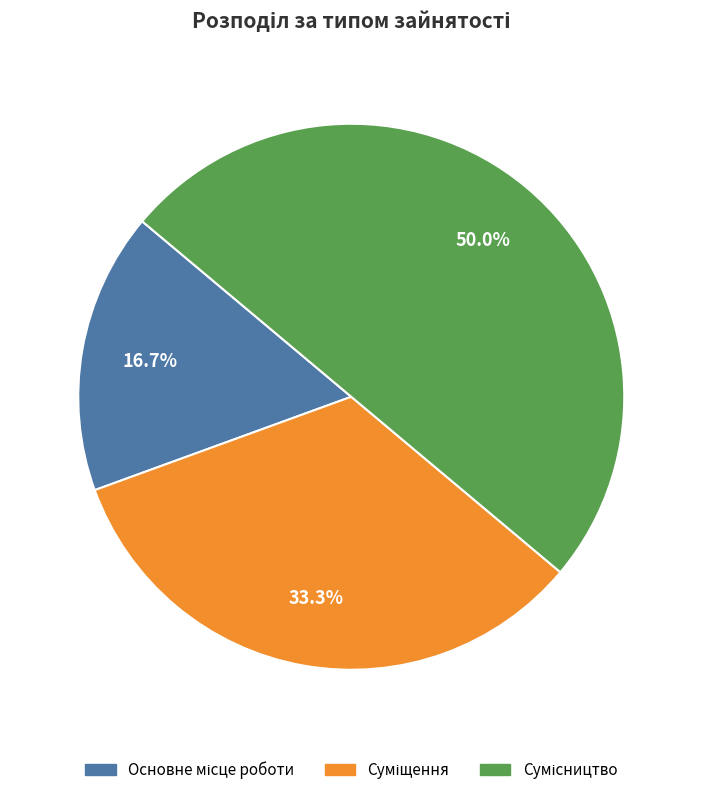

Approximately how many times larger is the value at Основне місце роботи compared to Сумісництво?

0.3